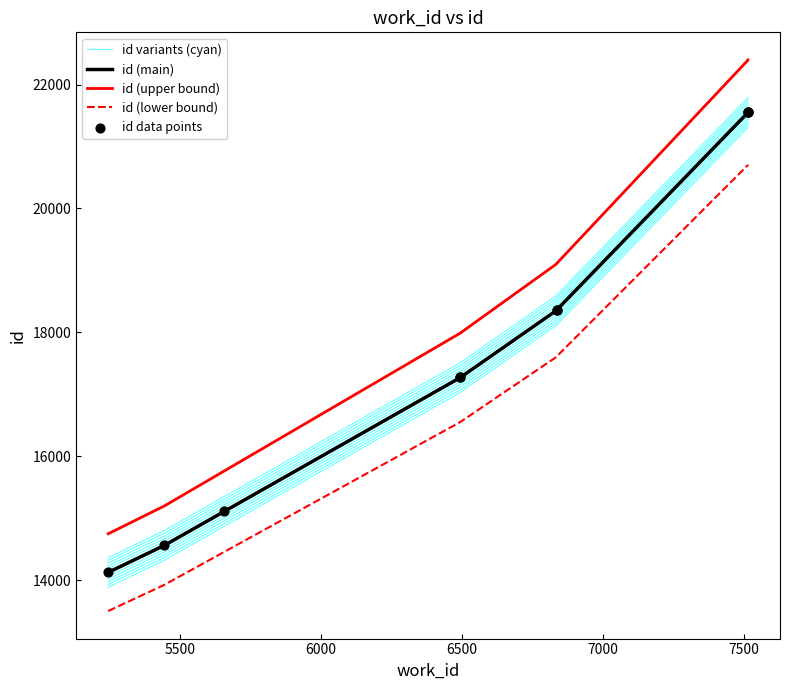

What are all the series names shown in the legend?

id variants (cyan), id (main), id (upper bound), id (lower bound), id data points